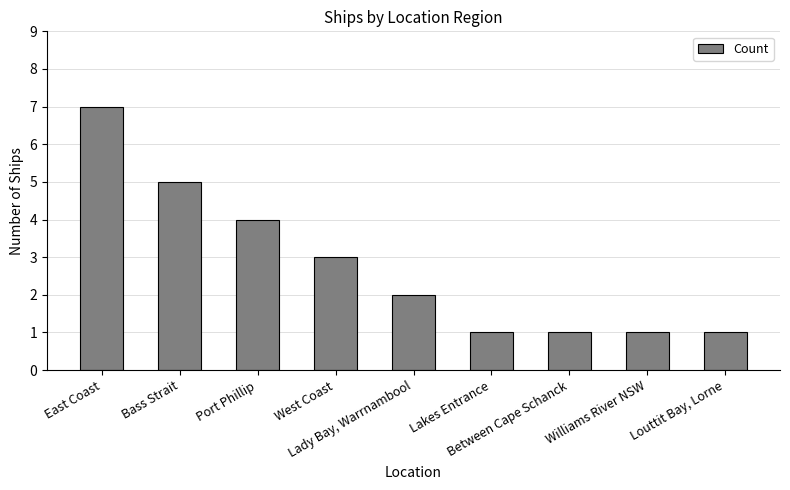

The chart shows a value of 1 at Williams River NSW. True or false?

True